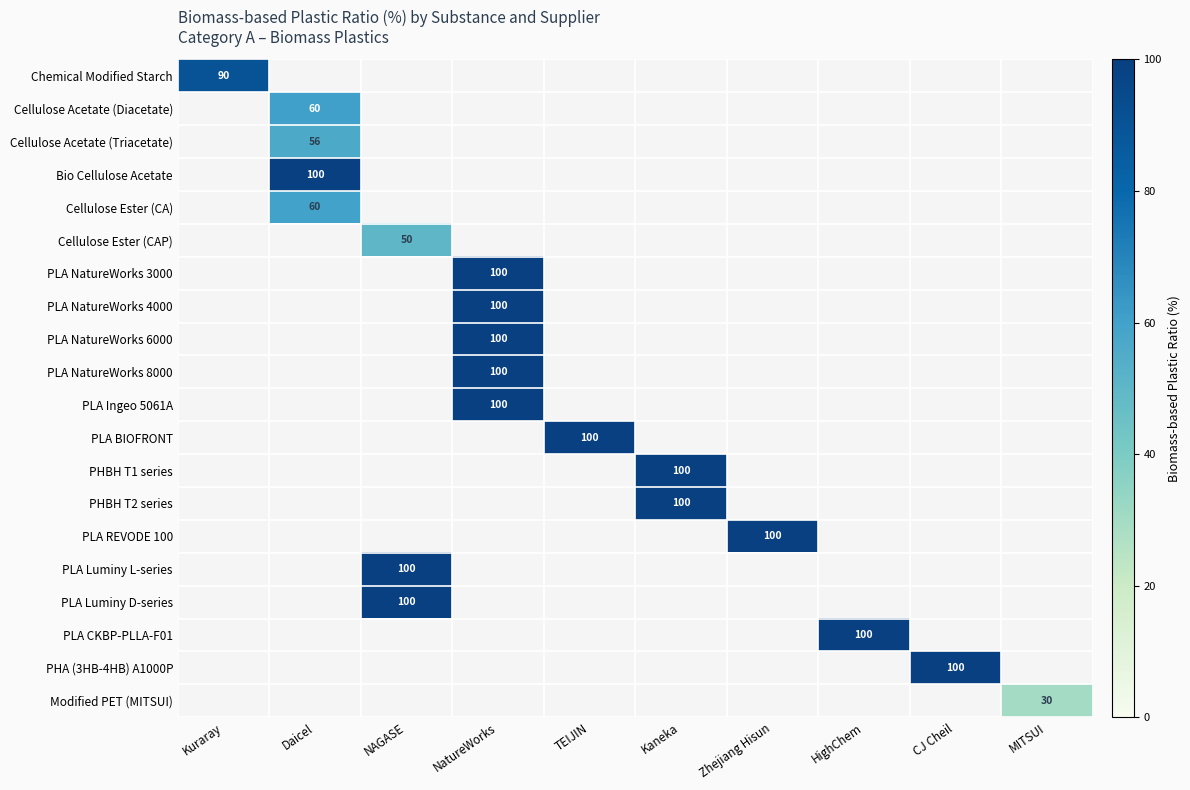

Which category has the lowest value across all series?

MITSUI